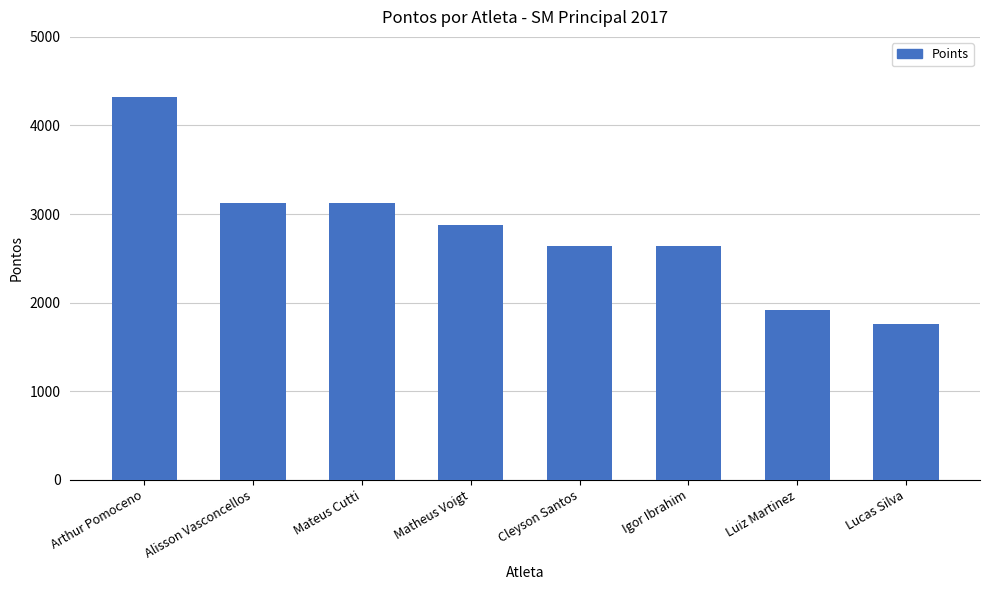

True or false: the data shows 1668 at Igor Ibrahim.

False